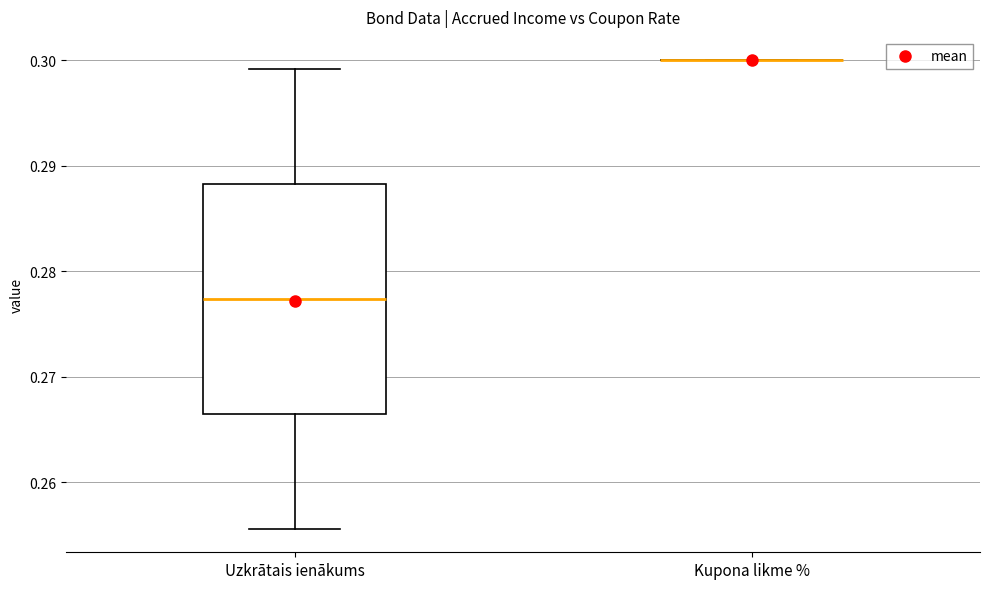

Reading left to right, read every box against the y-axis: the position of its median line, the range the box covers, and the ends of its whiskers. The values are not printed on the chart, so give them approximately, as read against the axis.

Uzkrātais ienākums: median 0.277, box 0.267 to 0.288, whiskers 0.256 to 0.299
Kupona likme %: box collapsed to a line at 0.300, whiskers 0.300 to 0.300